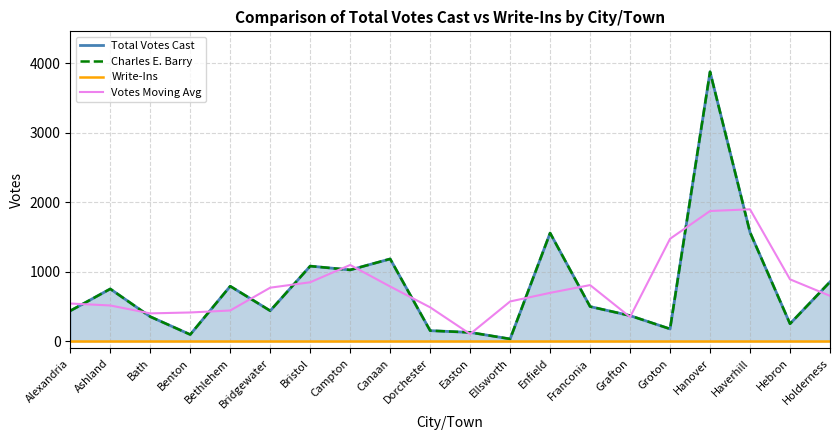

Reading left to right, list all the values displayed in this chart.

Total Votes Cast: 440.0	755.0	356.0	99.0	794.0	441.0	1083.0	1028.0	1186.0	155.0	130.0	36.0	1558.0	501.0	371.0	180.0	3876.0	1568.0	254.0	856.0
Charles E. Barry: 440.0	755.0	356.0	99.0	794.0	441.0	1083.0	1028.0	1186.0	155.0	130.0	36.0	1558.0	501.0	371.0	180.0	3876.0	1568.0	254.0	856.0
Write-Ins: 0.0	0.0	0.0	0.0	0.0	0.0	0.0	0.0	0.0	0.0	0.0	0.0	0.0	0.0	0.0	0.0	0.0	0.0	0.0	0.0
Votes Moving Avg: 545.0	517.0	403.3	416.3	444.7	772.7	850.7	1099.0	789.7	490.3	107.0	574.7	698.3	810.0	350.7	1475.7	1874.7	1899.3	892.7	655.3